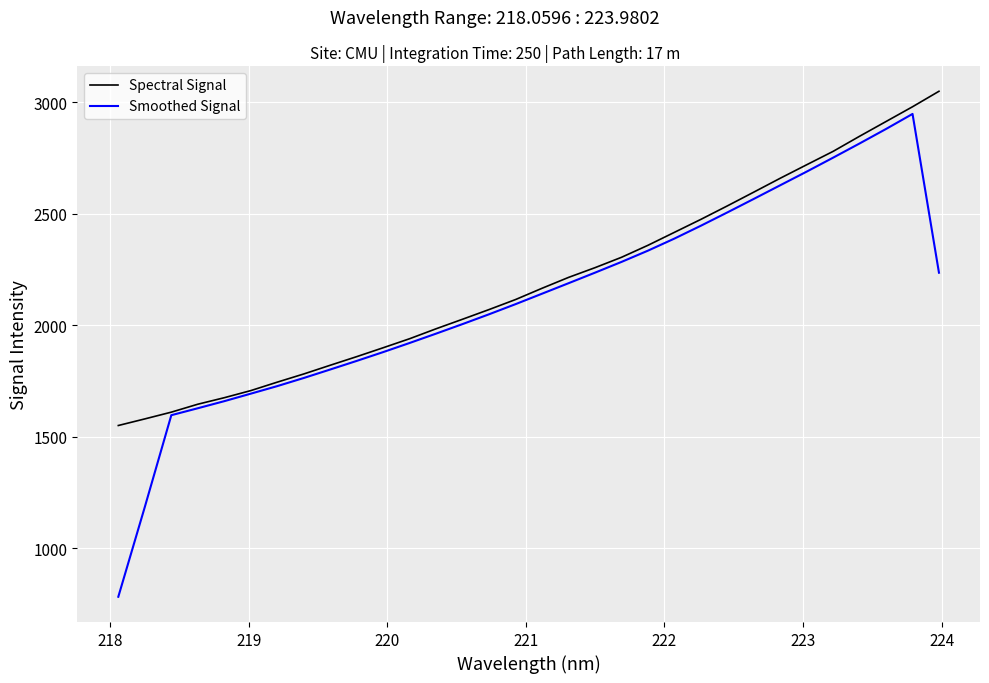

In Smoothed Signal, how many points are higher than both neighbors (excluding endpoints)?

1